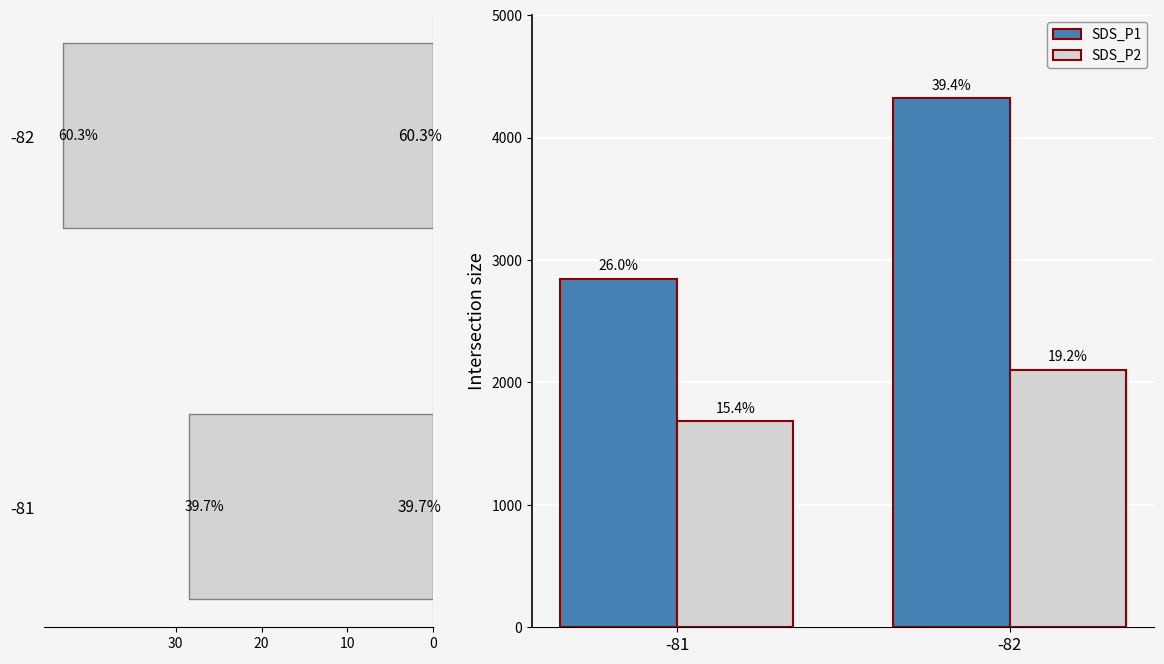

How many bars are there in each group?

2